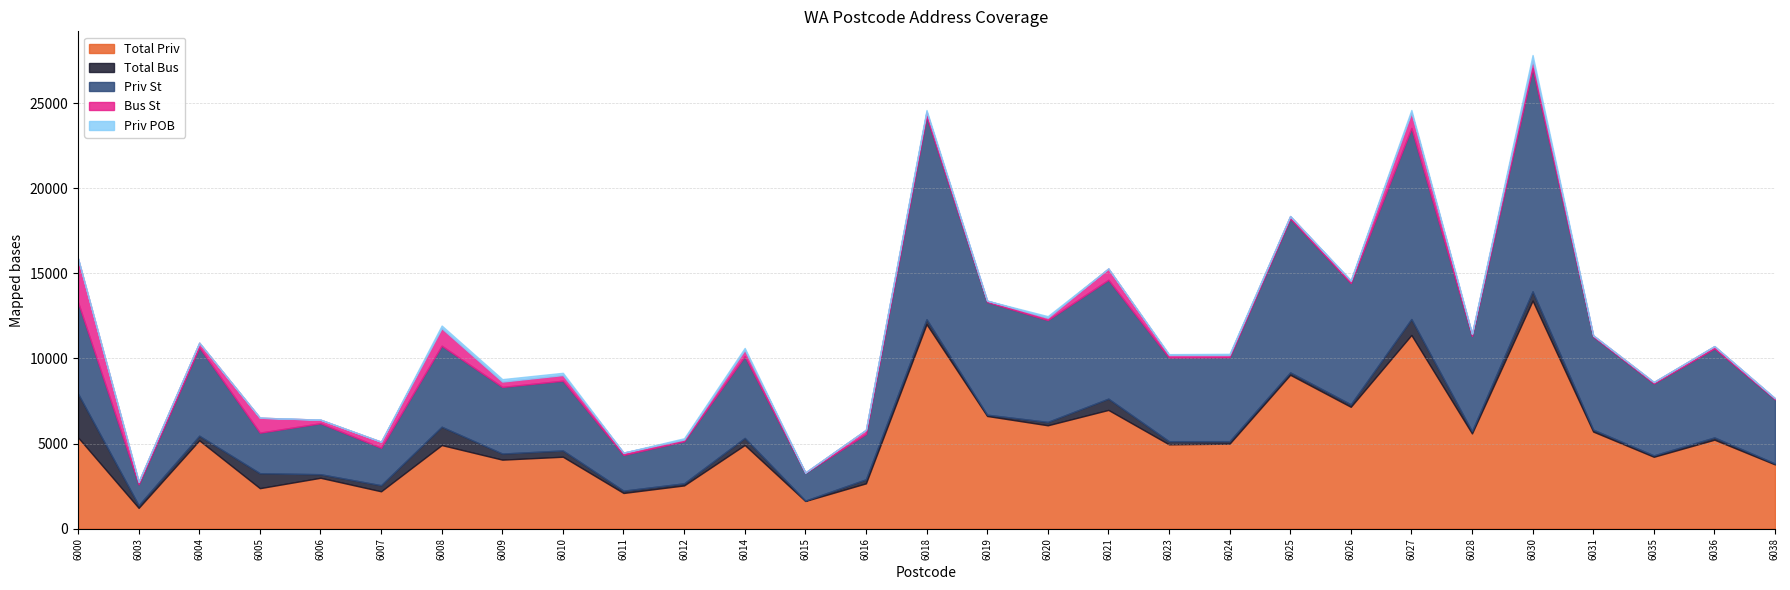

What is the difference between the maximum and minimum values in the Priv POB series?

299